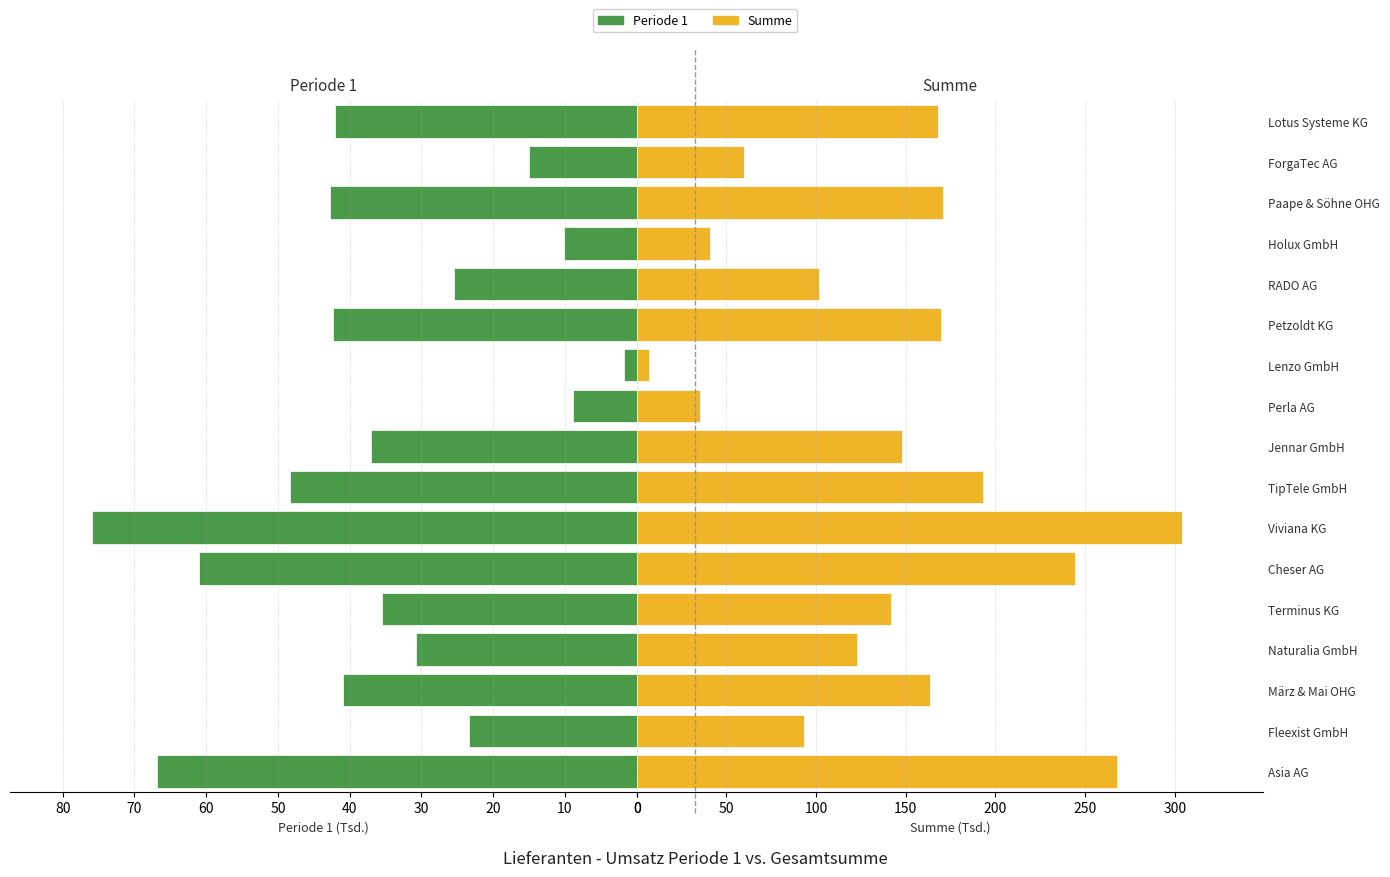

What are all the series names shown in the legend?

Periode 1, Summe